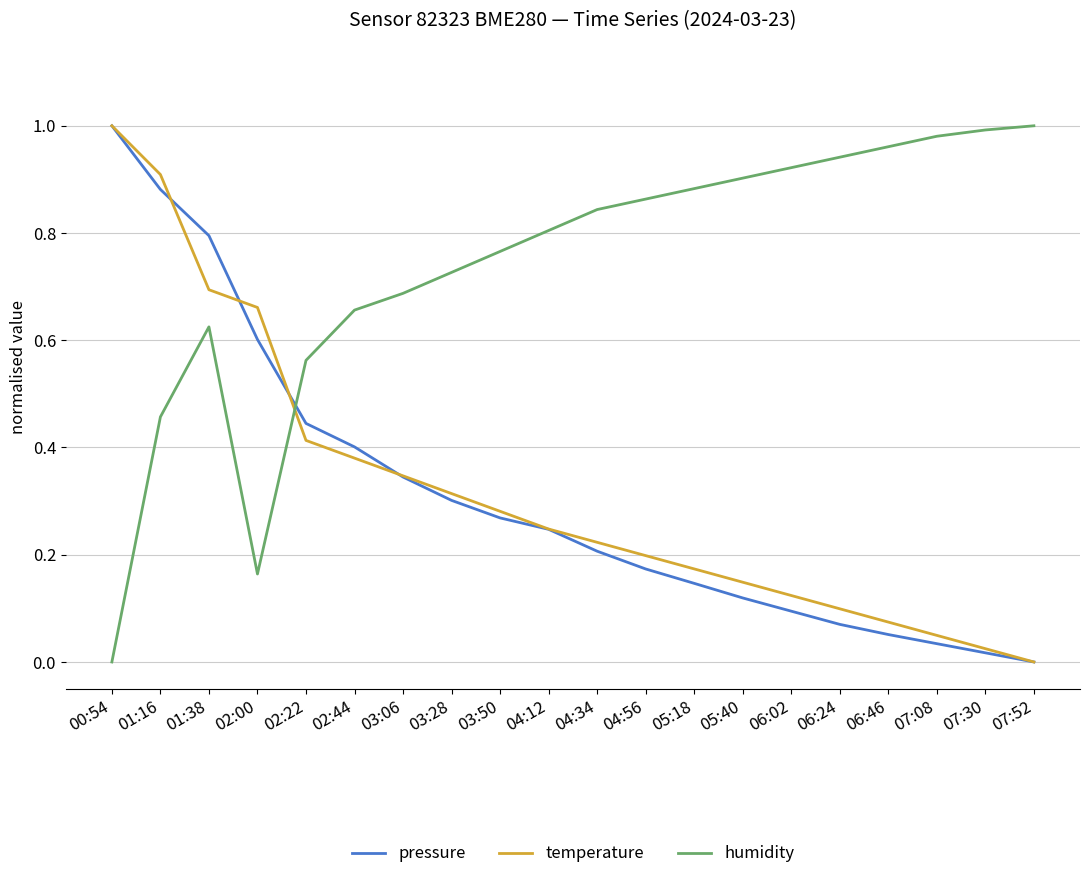

Which series has the largest total across all categories?

humidity